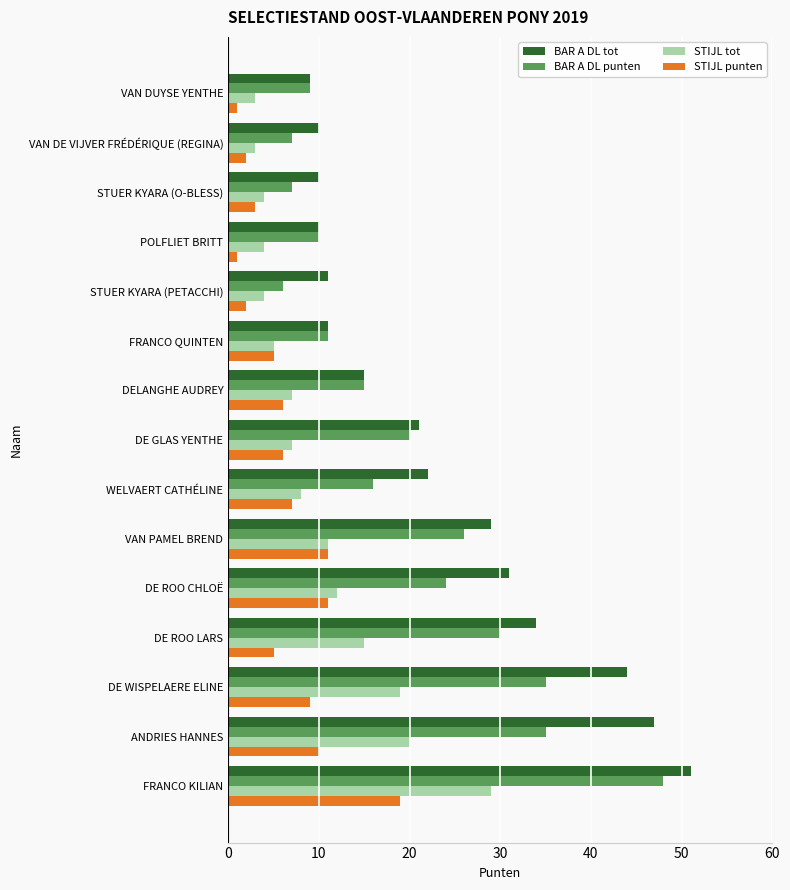

Rank the series by their maximum value, from highest to lowest.

BAR A DL tot, BAR A DL punten, STIJL tot, STIJL punten